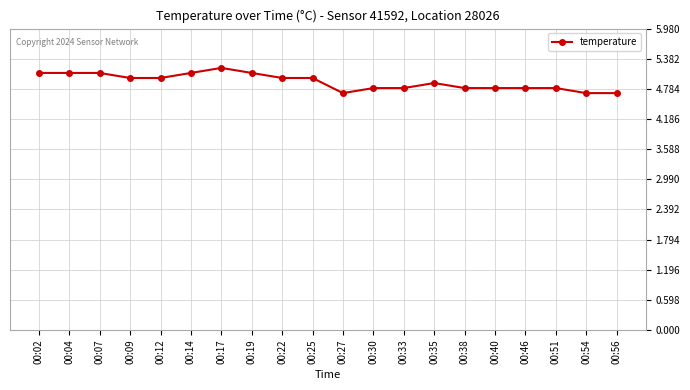

What is the difference between the values at 00:12 and 00:40?

0.2